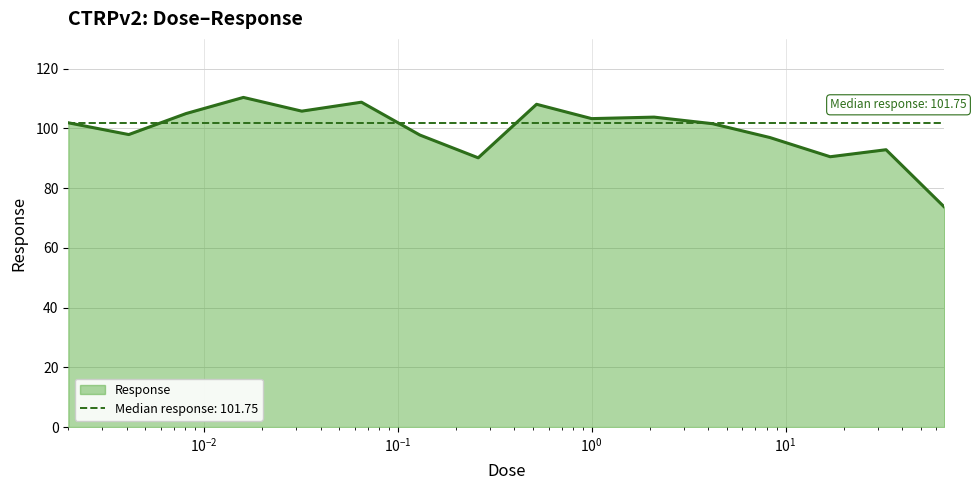

What is the average value?

99.3